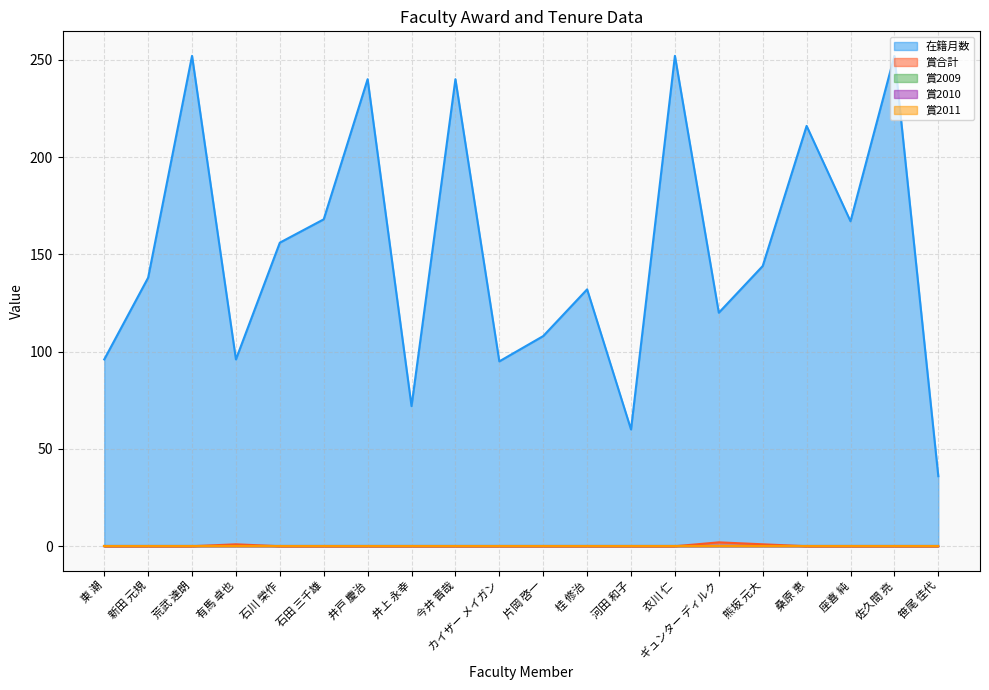

Reading right to left, what are all the values shown in this chart?

在籍月数: 笹尾 佳代=36	佐久間 亮=252	座喜 純=167	桑原 恵=216	熊坂 元大=144	ギュンター ディルク=120	衣川 仁=252	河田 和子=60	桂 修治=132	片岡 啓一=108	カイザー メイガン=95	今井 晋哉=240	井上 永幸=72	井戸 慶治=240	石田 三千雄=168	石川 榮作=156	有馬 卓也=96	荒武 達朗=252	新田 元規=138	東 潮=96
賞合計: 笹尾 佳代=0	佐久間 亮=0	座喜 純=0	桑原 恵=0	熊坂 元大=1	ギュンター ディルク=2	衣川 仁=0	河田 和子=0	桂 修治=0	片岡 啓一=0	カイザー メイガン=0	今井 晋哉=0	井上 永幸=0	井戸 慶治=0	石田 三千雄=0	石川 榮作=0	有馬 卓也=1	荒武 達朗=0	新田 元規=0	東 潮=0
賞2009: 笹尾 佳代=0	佐久間 亮=0	座喜 純=0	桑原 恵=0	熊坂 元大=0	ギュンター ディルク=0	衣川 仁=0	河田 和子=0	桂 修治=0	片岡 啓一=0	カイザー メイガン=0	今井 晋哉=0	井上 永幸=0	井戸 慶治=0	石田 三千雄=0	石川 榮作=0	有馬 卓也=0	荒武 達朗=0	新田 元規=0	東 潮=0
賞2010: 笹尾 佳代=0	佐久間 亮=0	座喜 純=0	桑原 恵=0	熊坂 元大=0	ギュンター ディルク=0	衣川 仁=0	河田 和子=0	桂 修治=0	片岡 啓一=0	カイザー メイガン=0	今井 晋哉=0	井上 永幸=0	井戸 慶治=0	石田 三千雄=0	石川 榮作=0	有馬 卓也=0	荒武 達朗=0	新田 元規=0	東 潮=0
賞2011: 笹尾 佳代=0	佐久間 亮=0	座喜 純=0	桑原 恵=0	熊坂 元大=0	ギュンター ディルク=0	衣川 仁=0	河田 和子=0	桂 修治=0	片岡 啓一=0	カイザー メイガン=0	今井 晋哉=0	井上 永幸=0	井戸 慶治=0	石田 三千雄=0	石川 榮作=0	有馬 卓也=0	荒武 達朗=0	新田 元規=0	東 潮=0